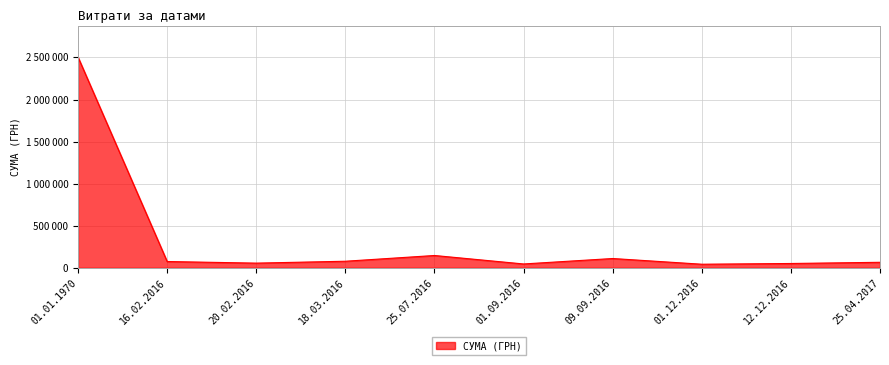

What is the label of the 5th point from the left?

25.07.2016